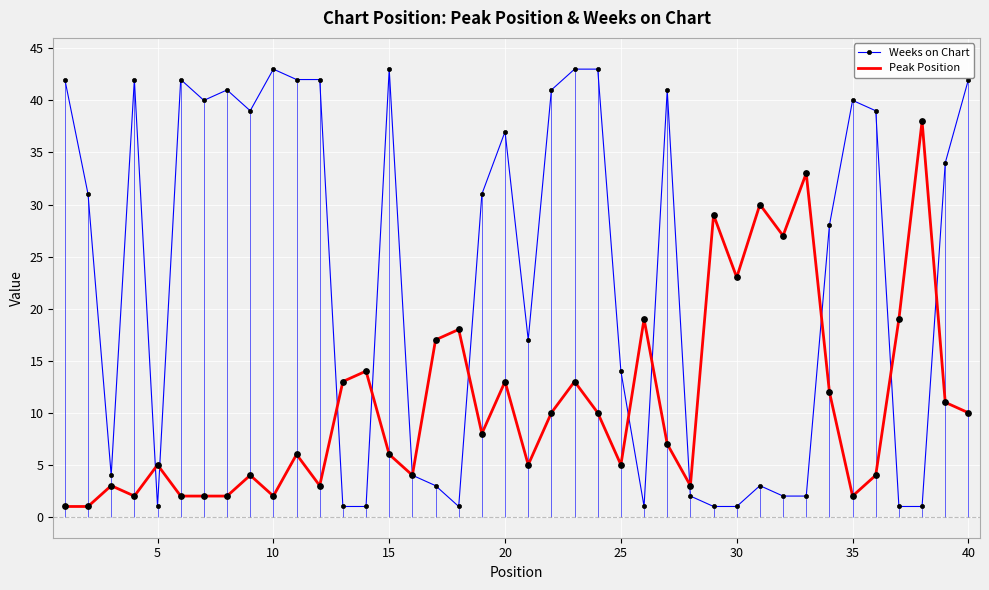

Which series reaches the maximum Y coordinate?

Weeks on Chart